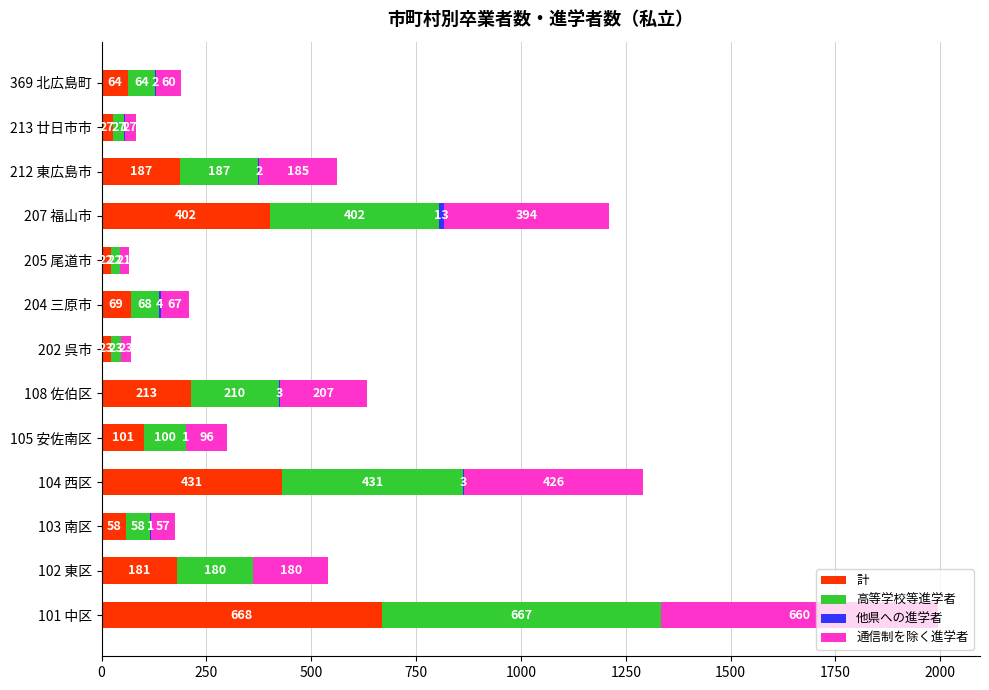

What is the total value across all series at 207 福山市?

1211